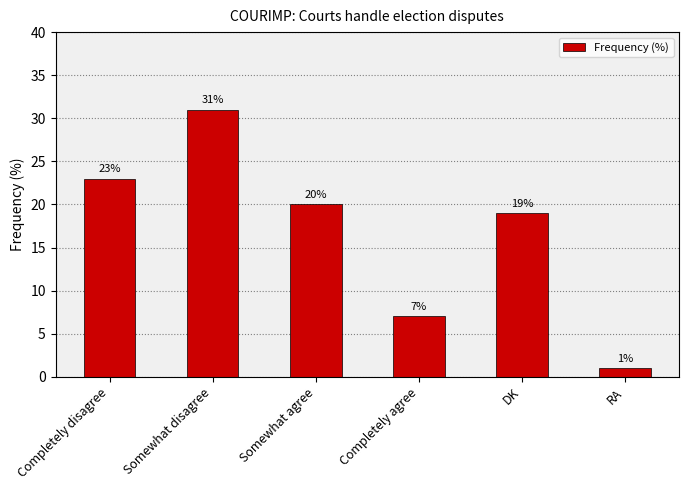

Count the number of data series in this chart.

1